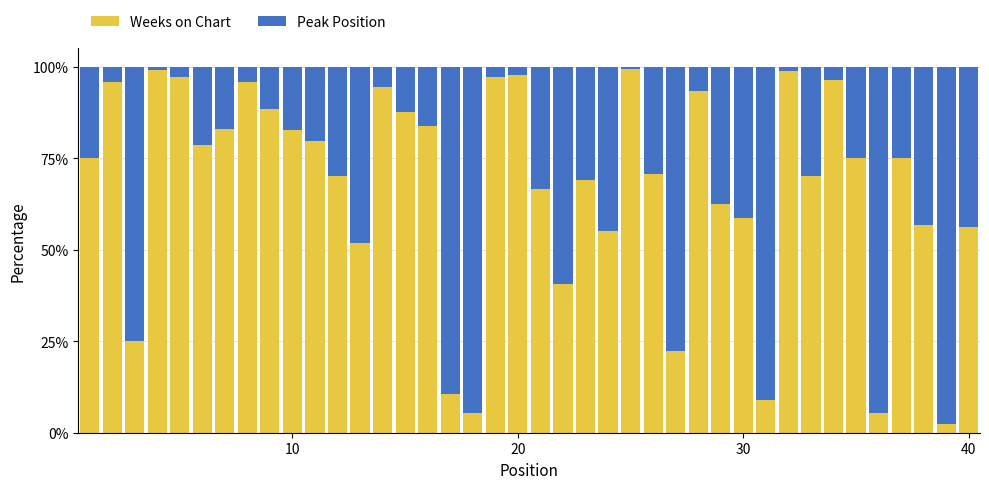

What is the lowest value of the Weeks on Chart series?

2.5